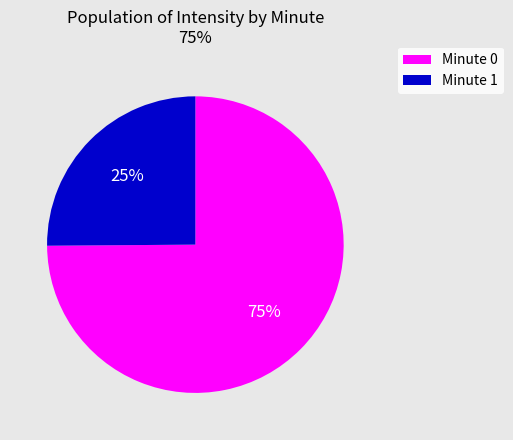

To the nearest percent, what is the difference between the largest and smallest slice percentages?

50%